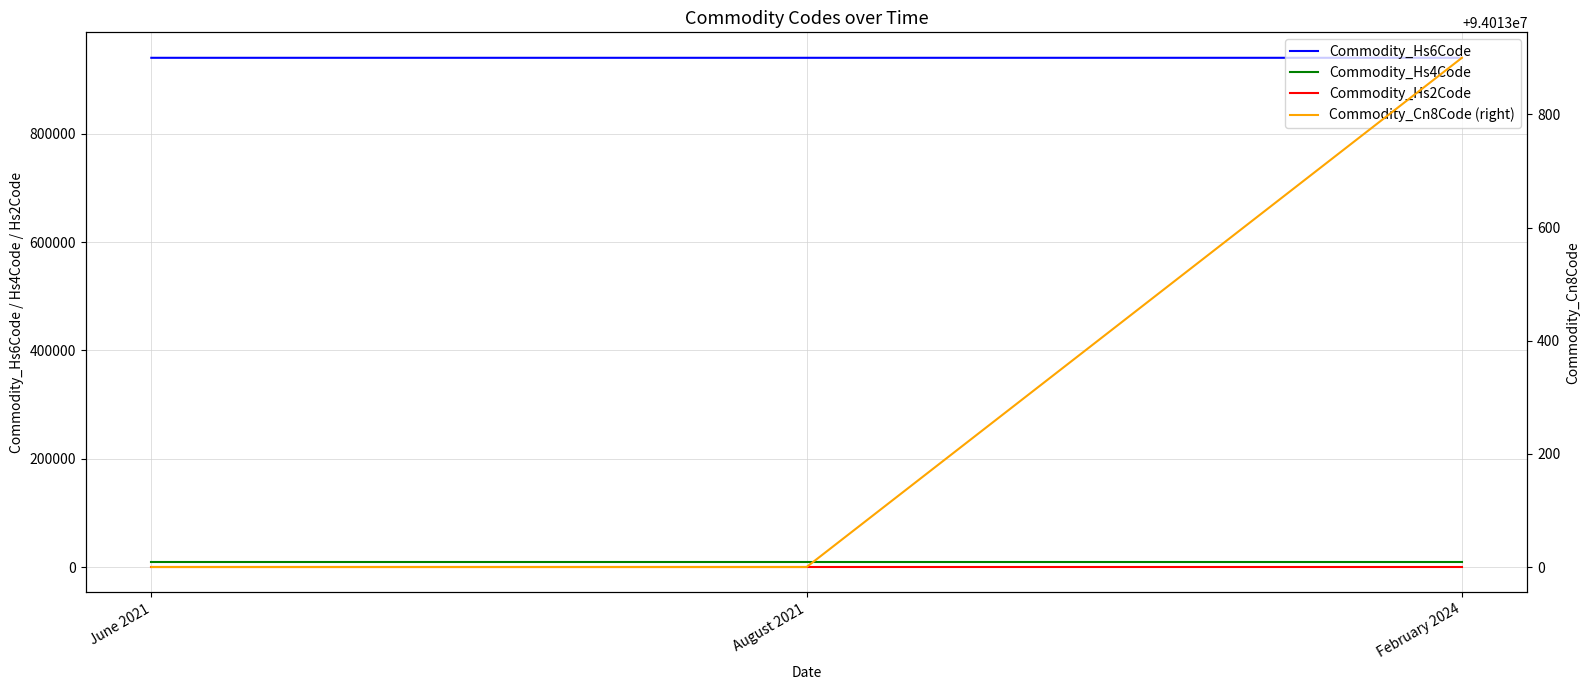

List the series in order of their peak value, lowest first.

Commodity_Hs2Code, Commodity_Hs4Code, Commodity_Hs6Code, Commodity_Cn8Code (right)